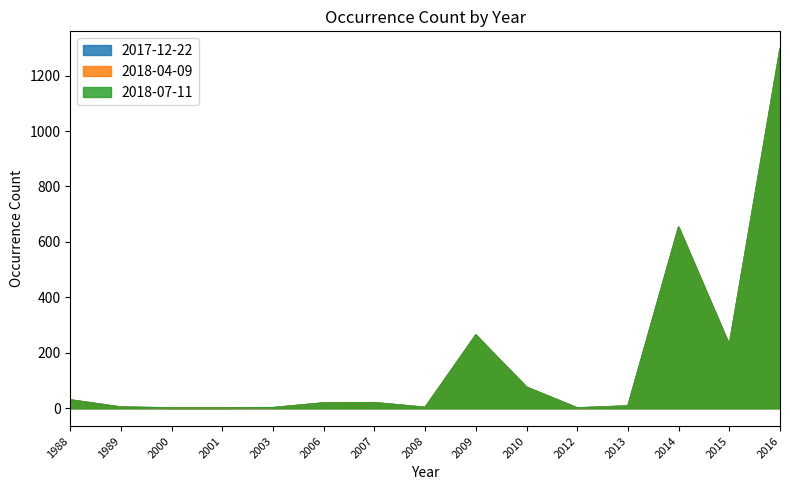

At which category is the sum across all series the highest?

2016